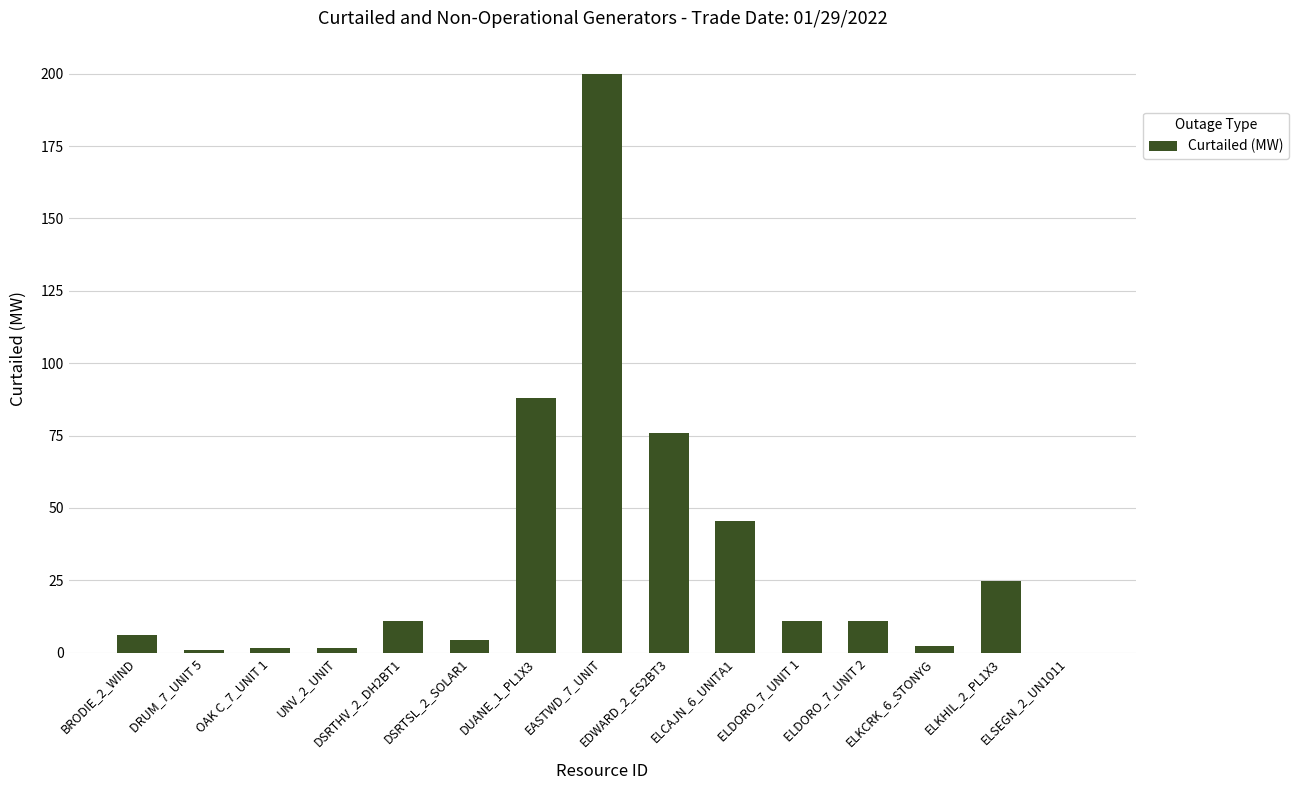

What is the sum of the values at DRUM_7_UNIT 5 and OAK C_7_UNIT 1?

2.5